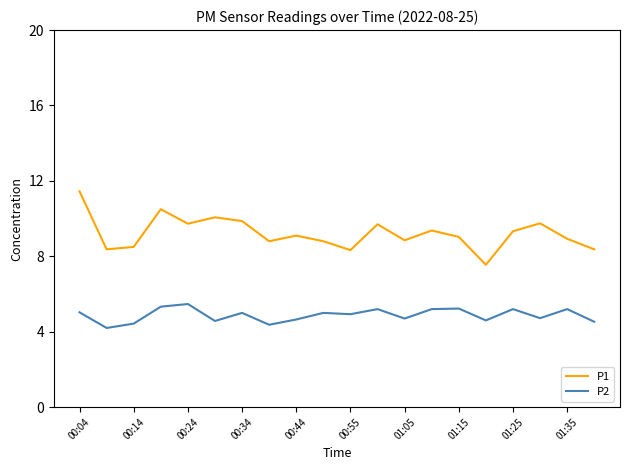

True or false: P1 and P2 cross at least once.

False